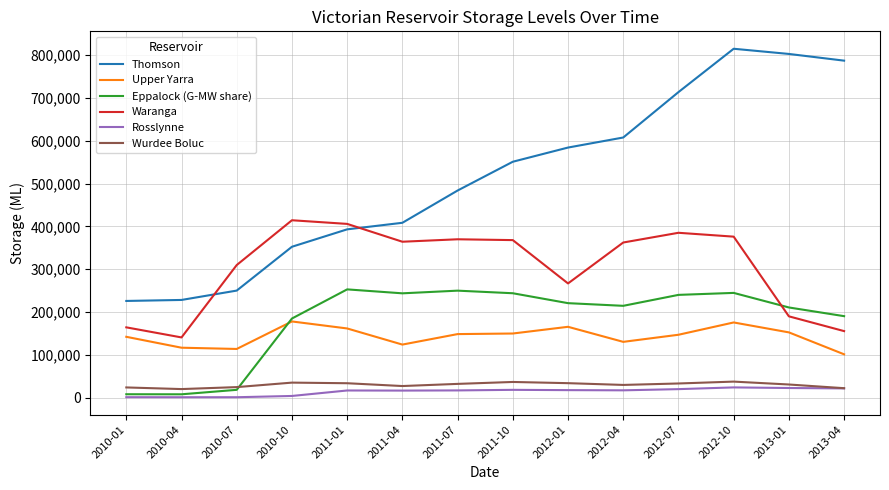

Which series has the largest total across all categories?

Thomson